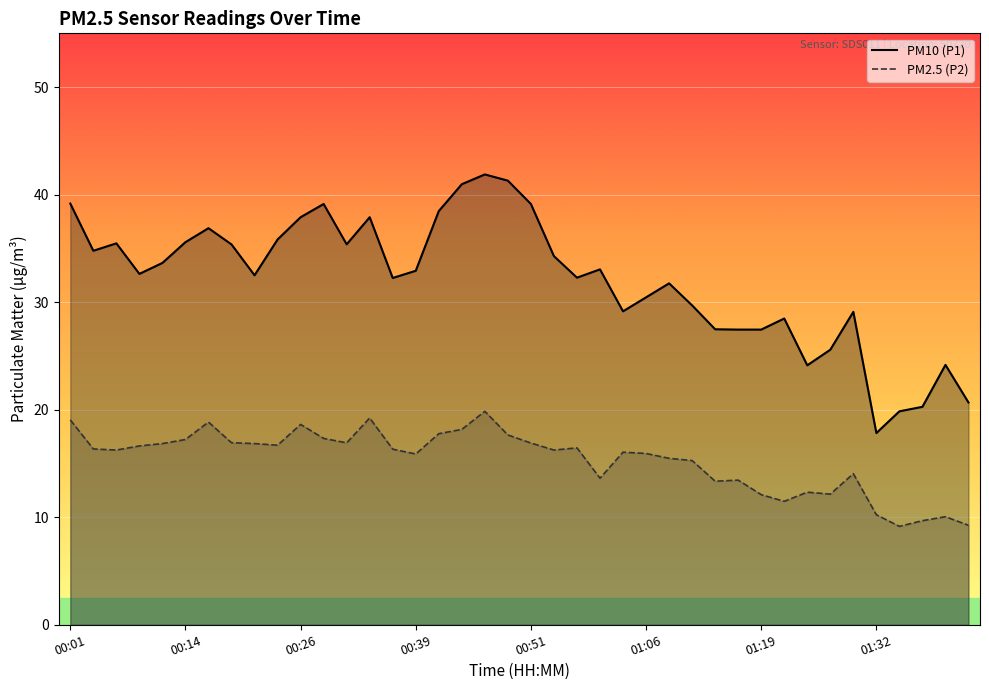

Reading left to right, what are all the values shown in this chart?

P1: 39.2	34.8	35.5	32.6	33.6	35.6	36.9	35.4	32.5	35.8	37.9	39.1	35.4	37.9	32.2	32.9	38.5	41.0	41.9	41.3	39.1	34.3	32.3	33.0	29.1	30.4	31.8	29.7	27.5	27.4	27.4	28.5	24.1	25.6	29.1	17.8	19.9	20.3	24.2	20.7
P2: 19.1	16.4	16.2	16.6	16.9	17.2	18.9	16.9	16.9	16.7	18.6	17.3	16.9	19.2	16.3	15.9	17.8	18.2	19.9	17.6	16.9	16.2	16.4	13.6	16.1	15.9	15.5	15.3	13.3	13.4	12.1	11.5	12.3	12.2	14.1	10.2	9.2	9.7	10.1	9.2